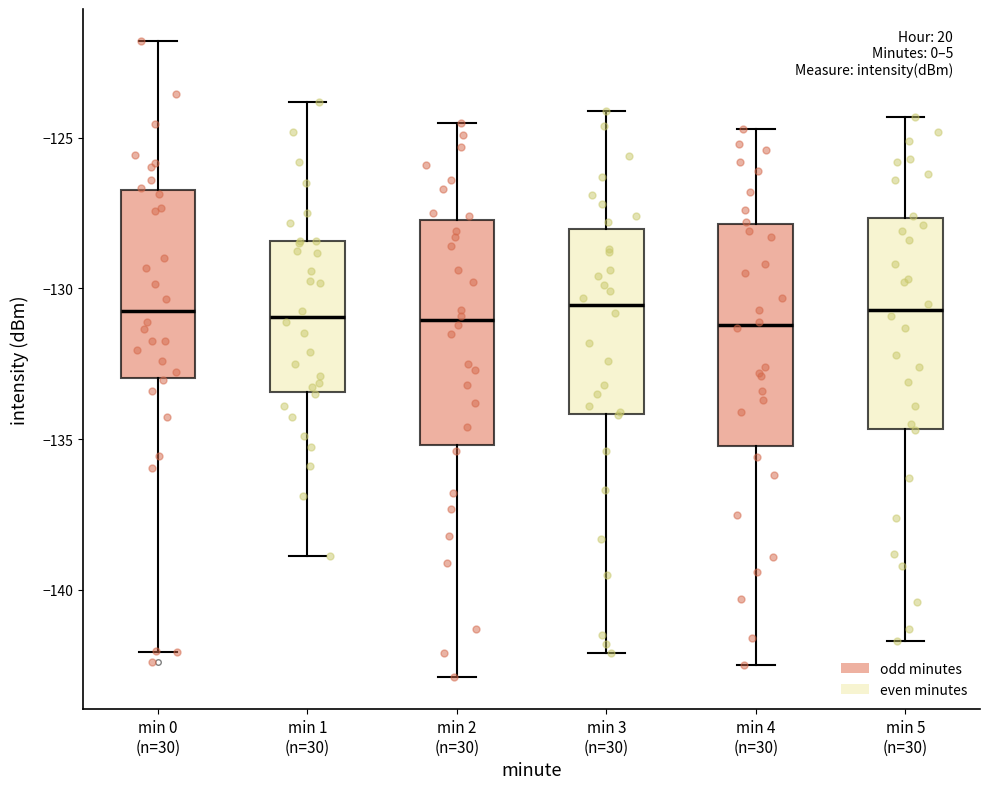

Reading left to right, transcribe this box plot: for each box, give where its median line is, the range the box spans, and where its two whiskers end, as read against the y-axis. The values are not printed on the chart, so give them approximately, as read against the axis.

min 0 (n=30): median -130.5, box -133.0 to -126.5, whiskers -142.0 to -122.0
min 1 (n=30): median -131.0, box -133.5 to -128.5, whiskers -139.0 to -124.0
min 2 (n=30): median -131.0, box -135.0 to -127.5, whiskers -143.0 to -124.5
min 3 (n=30): median -130.5, box -134.0 to -128.0, whiskers -142.0 to -124.0
min 4 (n=30): median -131.0, box -135.0 to -128.0, whiskers -142.5 to -124.5
min 5 (n=30): median -130.5, box -134.5 to -127.5, whiskers -141.5 to -124.5